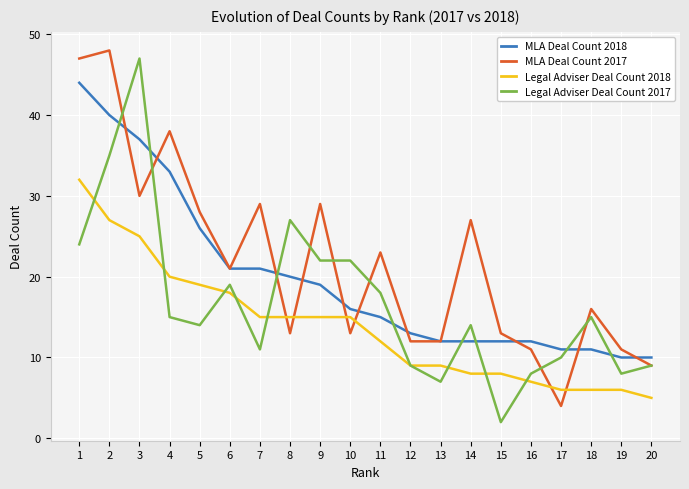

At which label does Legal Adviser Deal Count 2018 reach its peak?

1